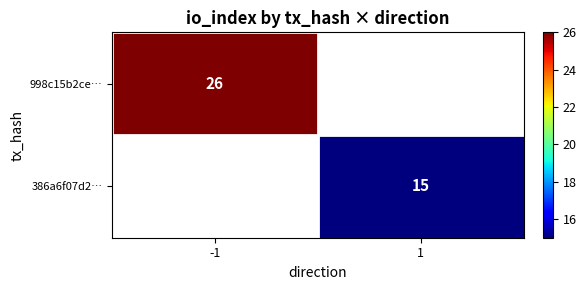

How many series are shown in this chart?

2